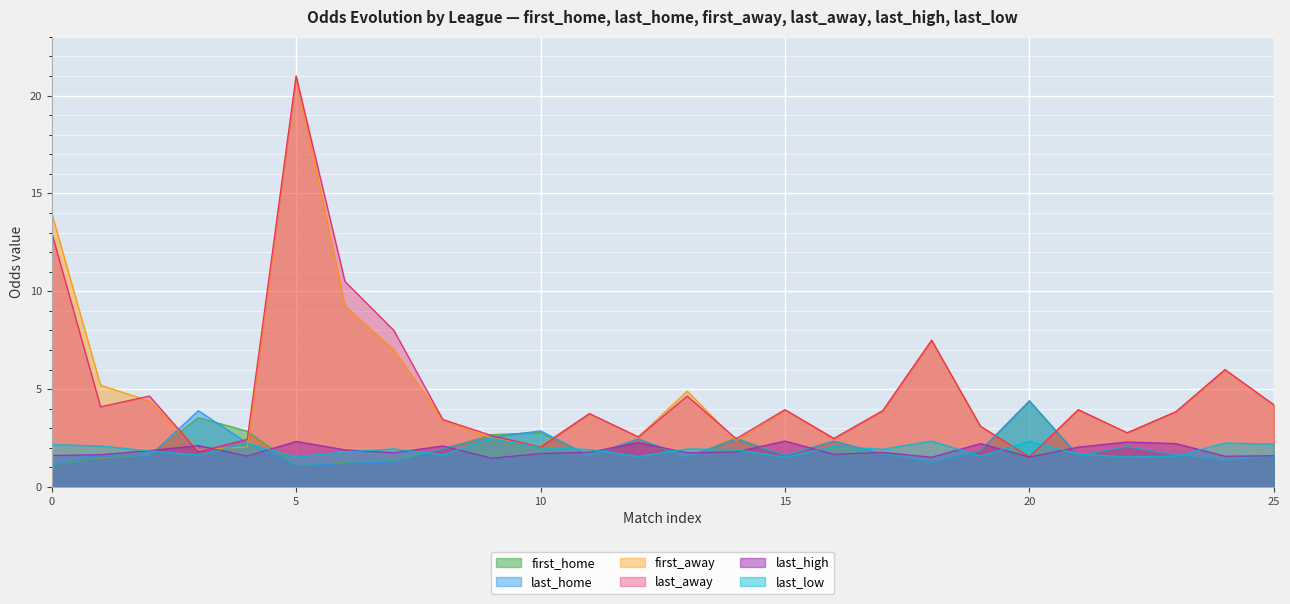

True or false: last_low has more than 2 points higher than both neighbors.

True